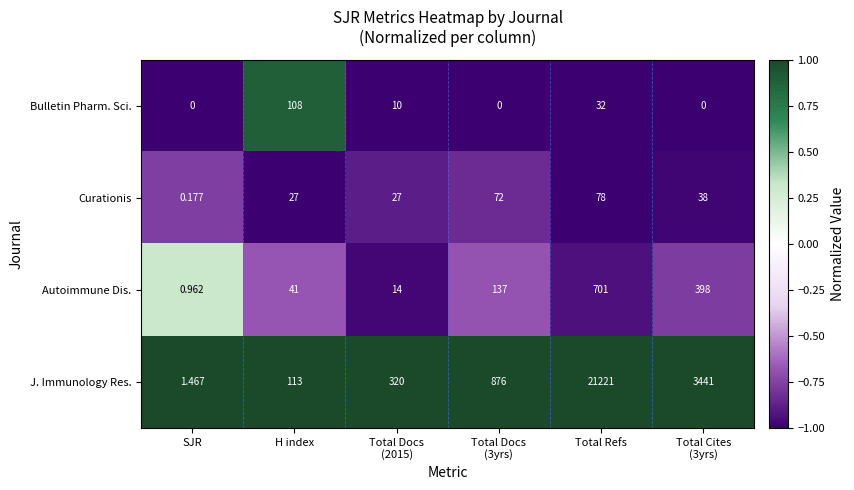

Which series has the widest spread of values?

J. Immunology Res.